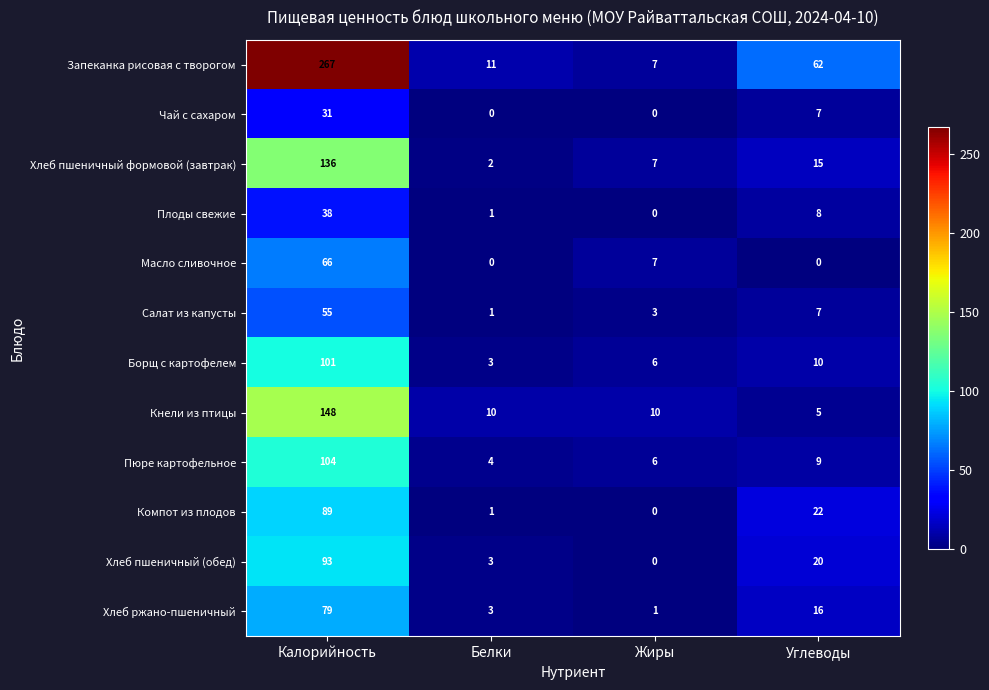

What value does the Хлеб пшеничный формовой (завтрак) series have at Калорийность, to the nearest 10?

140